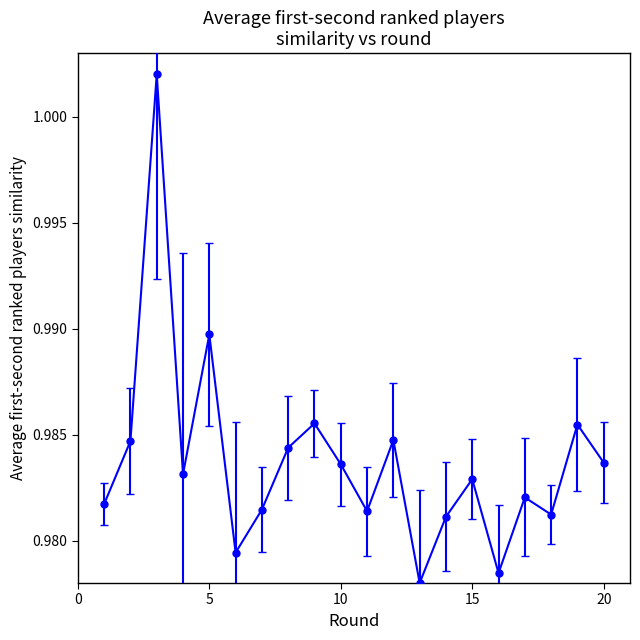

How many points are higher than both their immediate neighbors (excluding endpoints)?

7